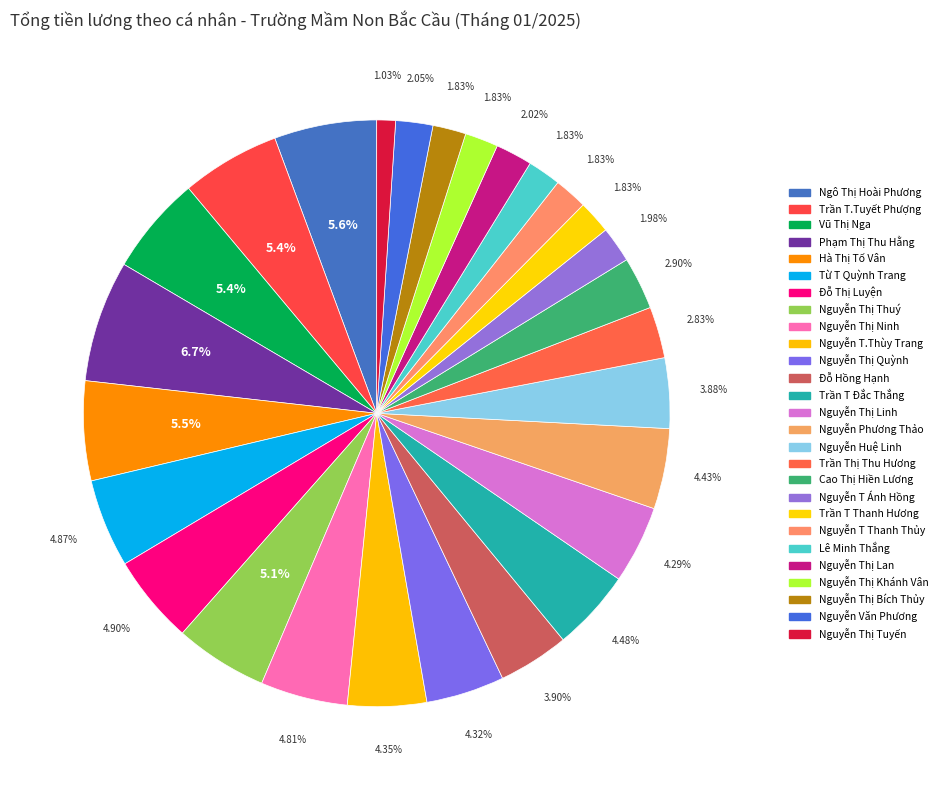

To the nearest percent, what is the difference between the Ngô Thị Hoài Phương and Trần T Thanh Hương slice percentages?

4%